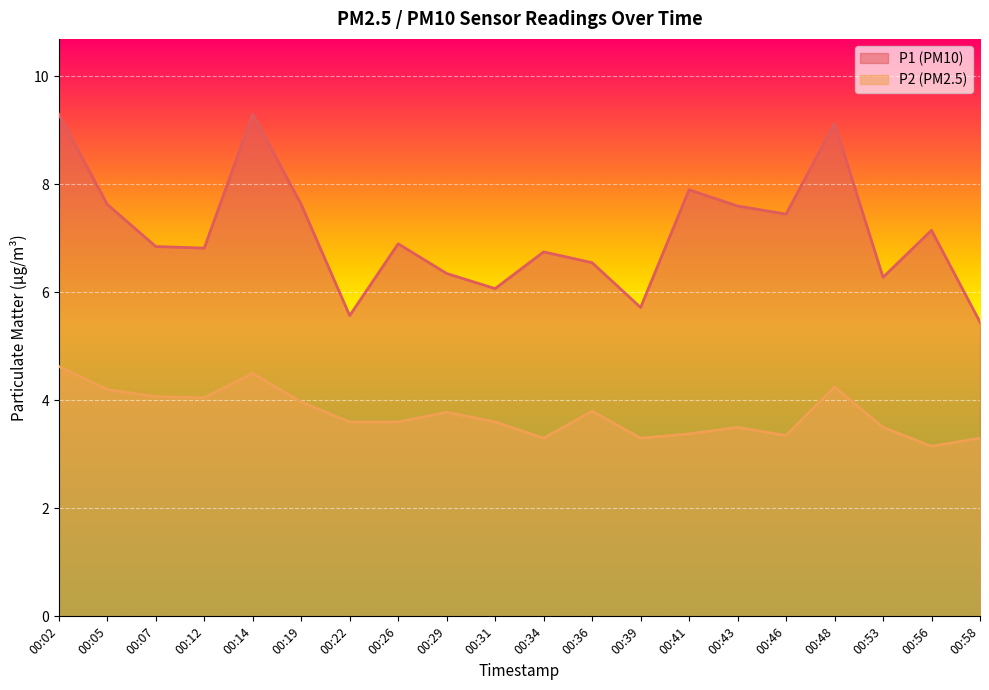

What value does the P1 series have at 00:56?

7.2